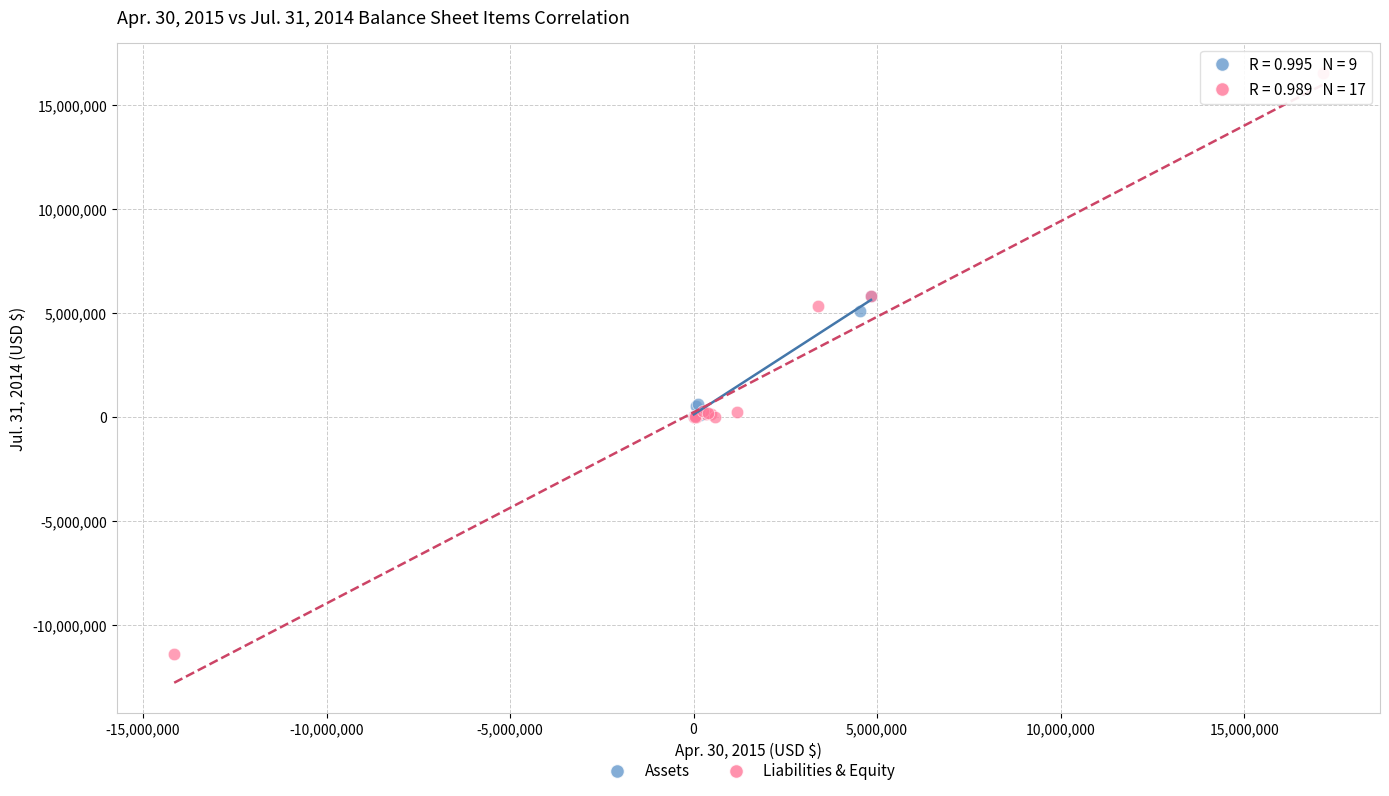

Which series contains the lowest Y value?

Liabilities & Equity